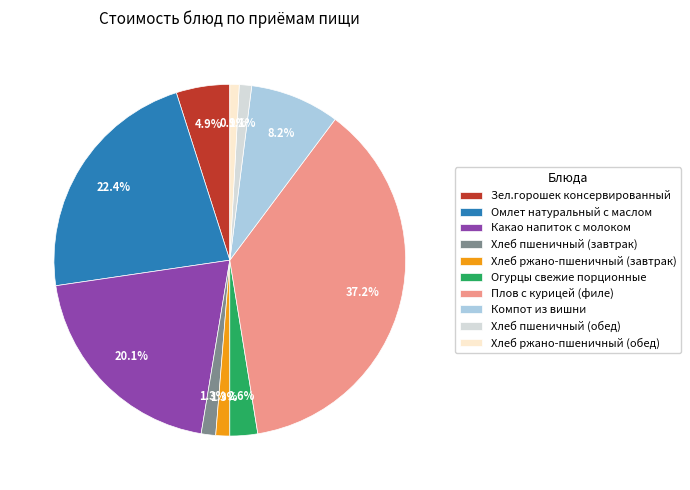

To the nearest percent, what is the average slice percentage?

10%